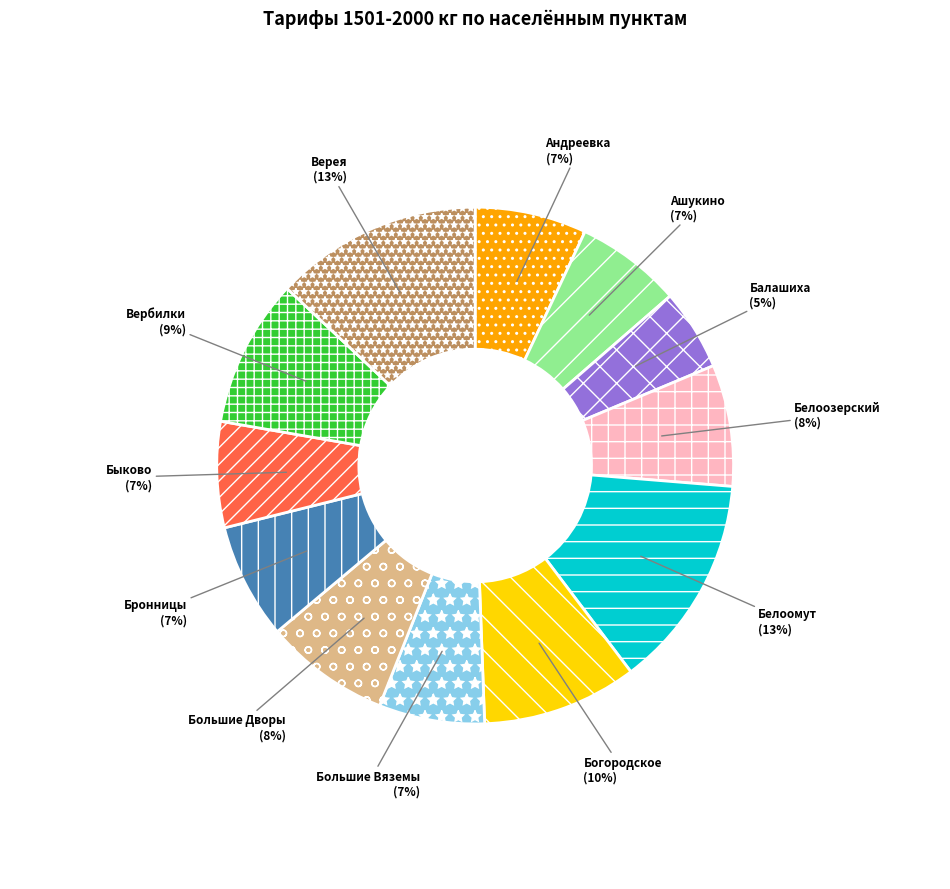

To the nearest percent, what is the average slice percentage?

8%